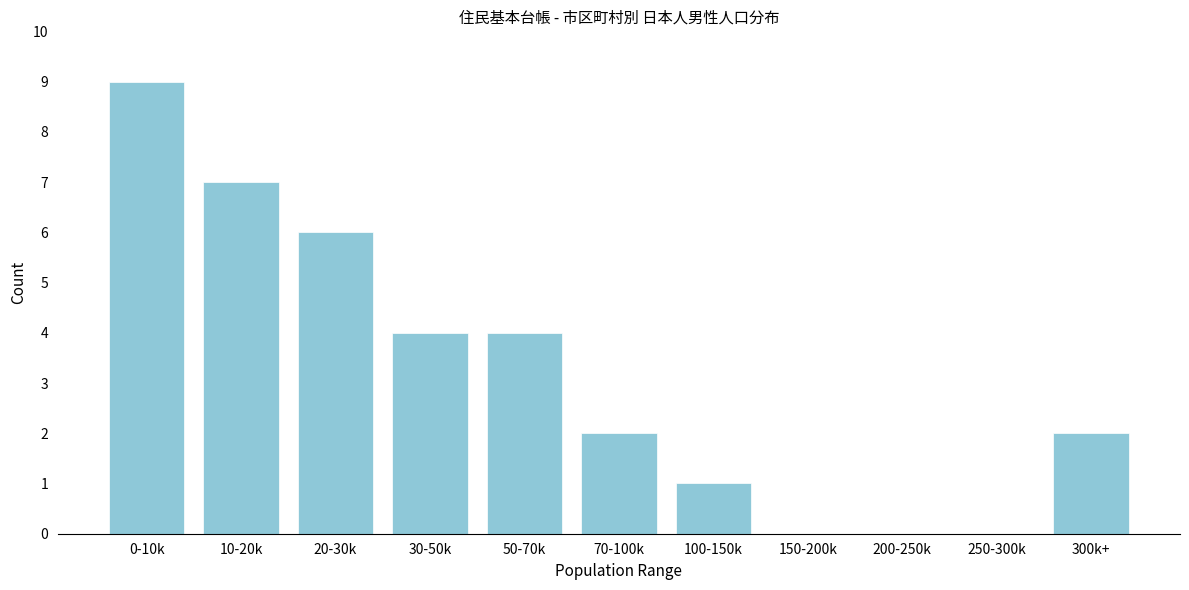

Reading left to right, what are all the values shown in this chart?

0-10k=9	10-20k=7	20-30k=6	30-50k=4	50-70k=4	70-100k=2	100-150k=1	150-200k=0	200-250k=0	250-300k=0	300k+=2